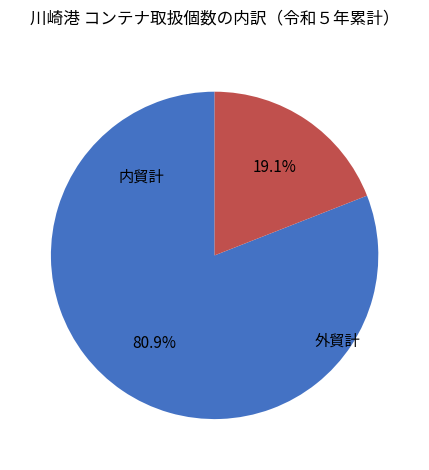

To the nearest percent, what portion does 外貿計 represent?

81%